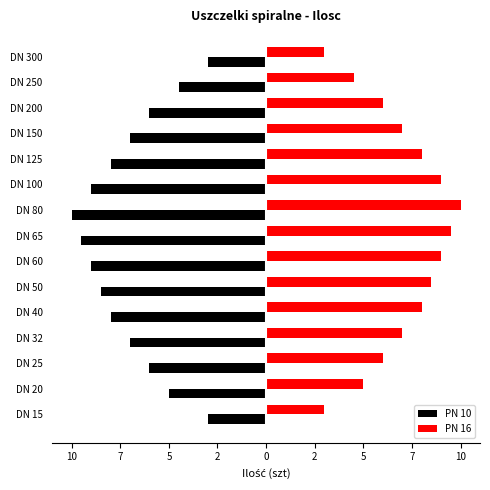

What are all the series names shown in the legend?

PN 10, PN 16